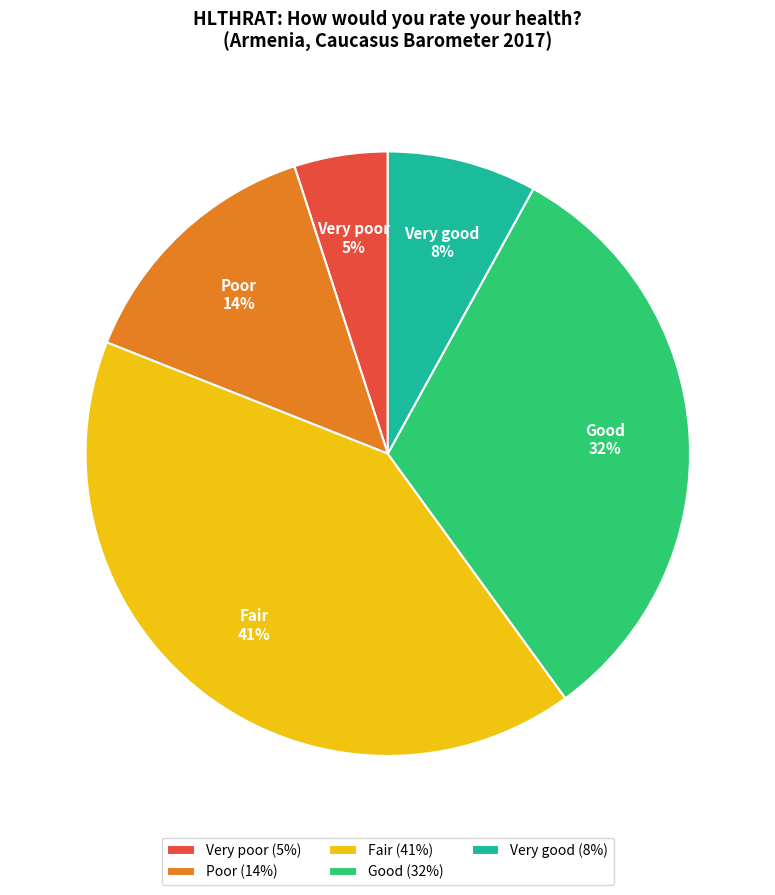

To the nearest percent, what is the average slice percentage?

20%